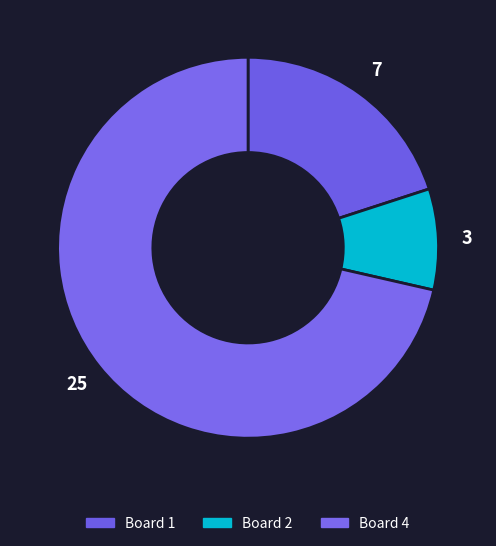

Rank the categories by value from lowest to highest.

Board 2, Board 1, Board 4